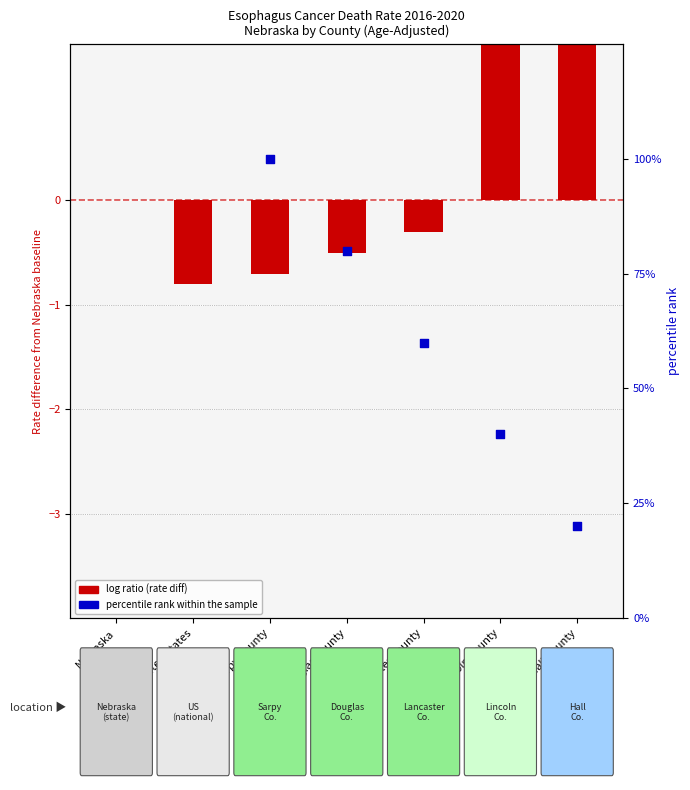

Is the value of rate diff from Nebraska at Hall County greater than the value of percentile rank within the sample at Nebraska?

No